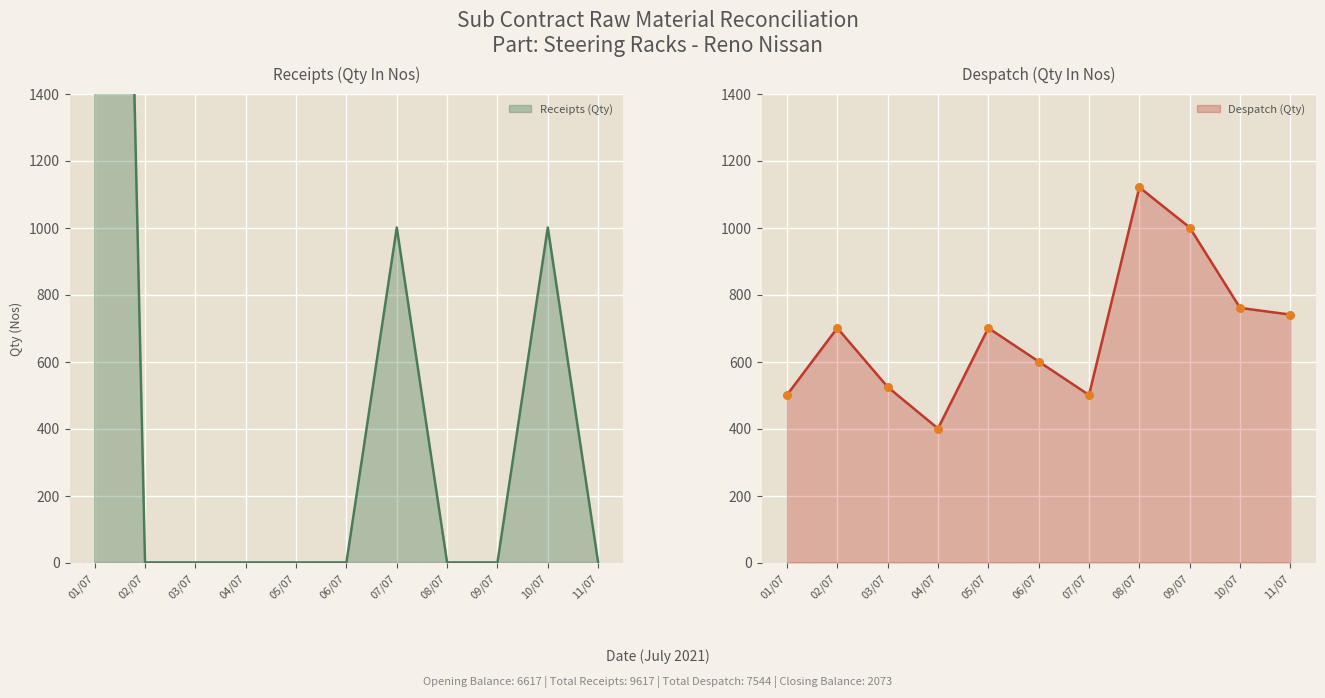

Is the value of Receipts (Qty) at 04/07 greater than the value of Despatch (Qty) at 03/07?

No